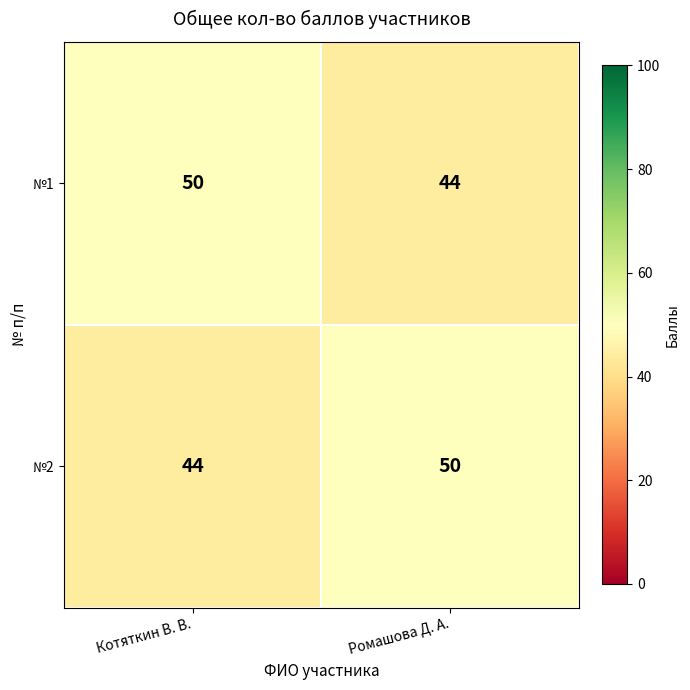

Read the №2 value at Котяткин В. В..

44